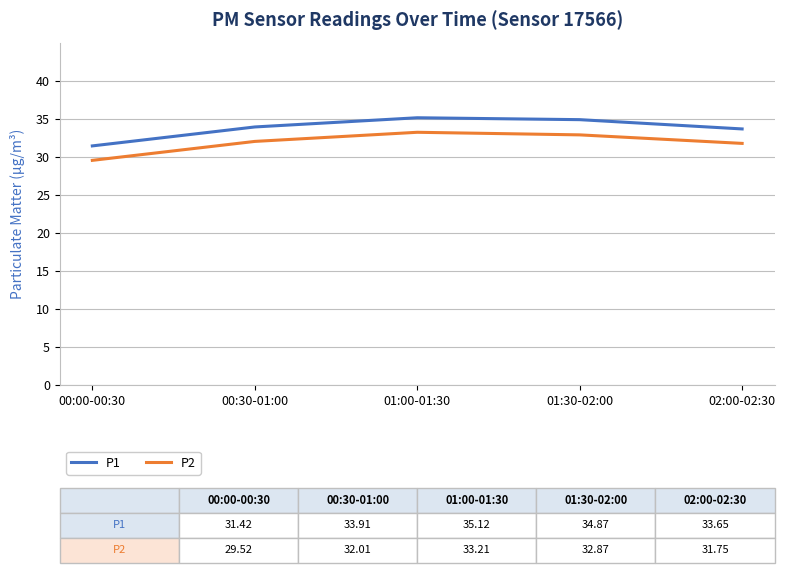

What position from the left is 01:30-02:00?

4